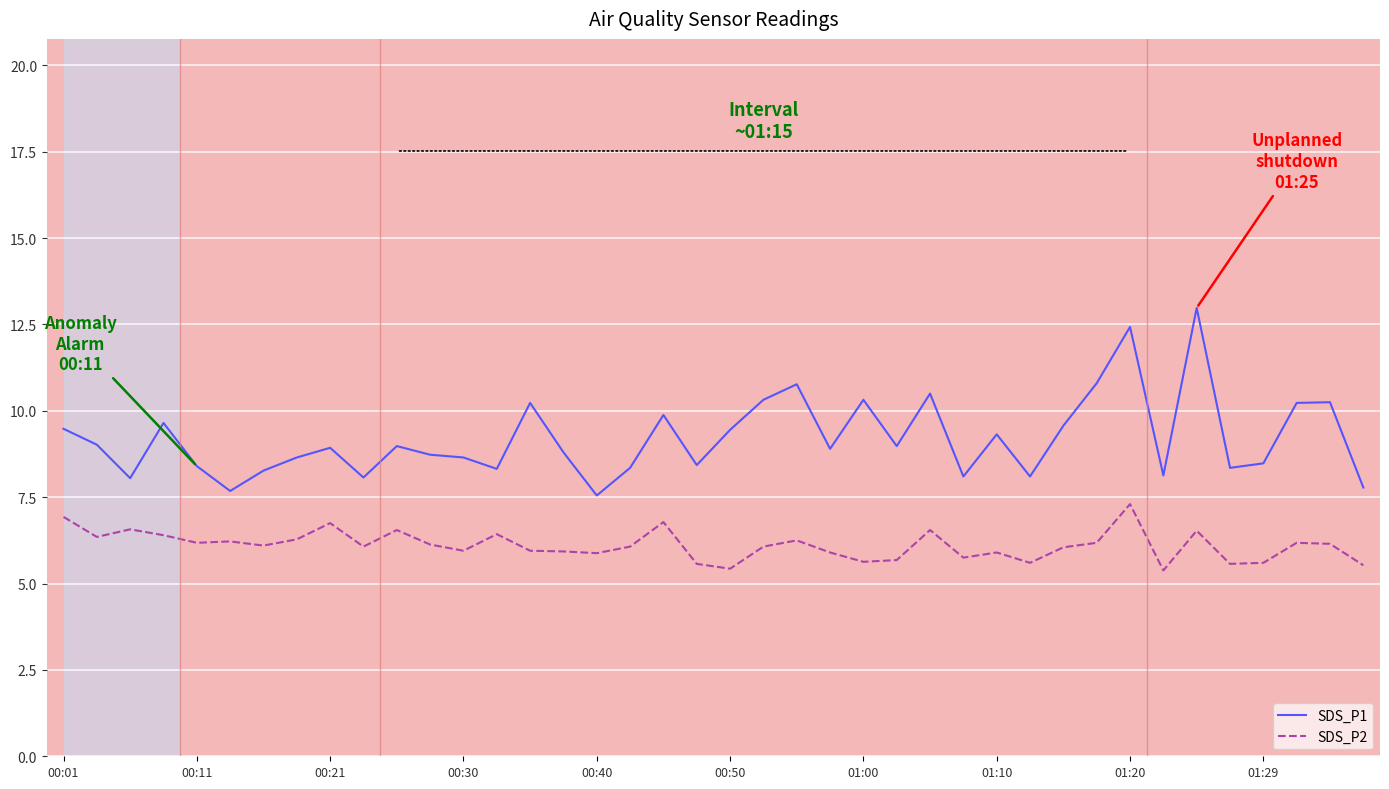

What is the minimum value shown in the chart?

5.4